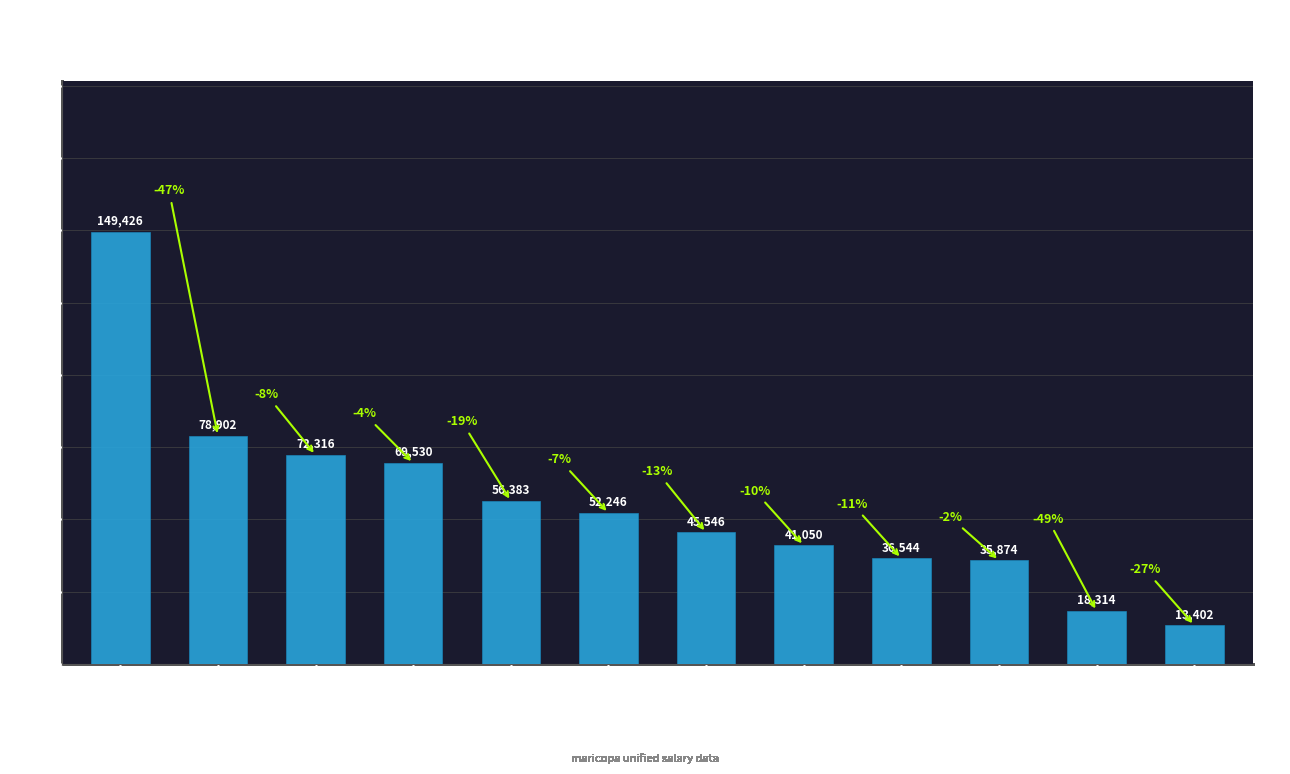

What is the label of the 2nd bar from the left?

Mot Supervisor